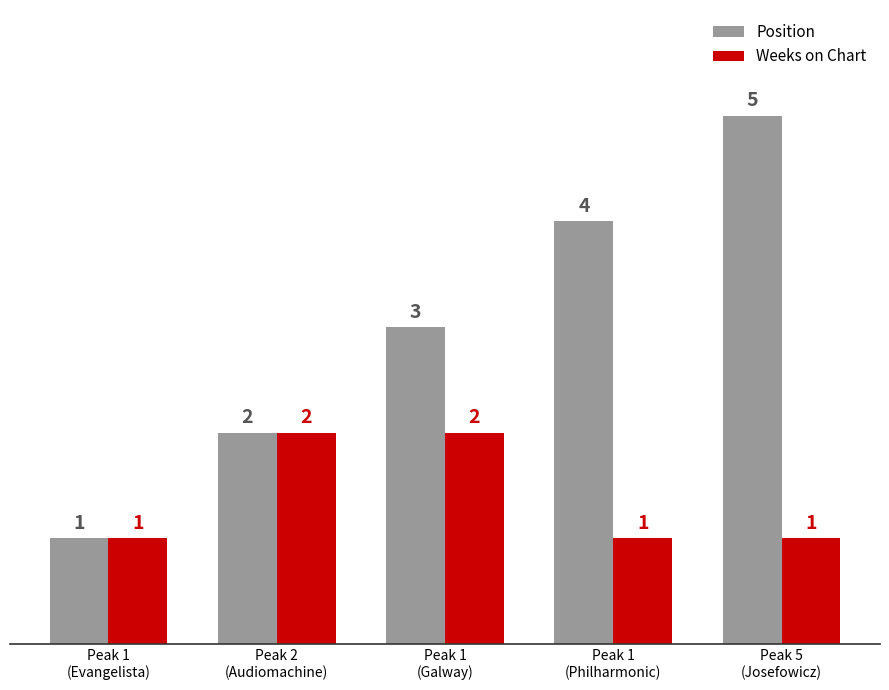

Between Peak 1
(Evangelista) and Peak 1
(Galway), which series saw the biggest shift?

Position